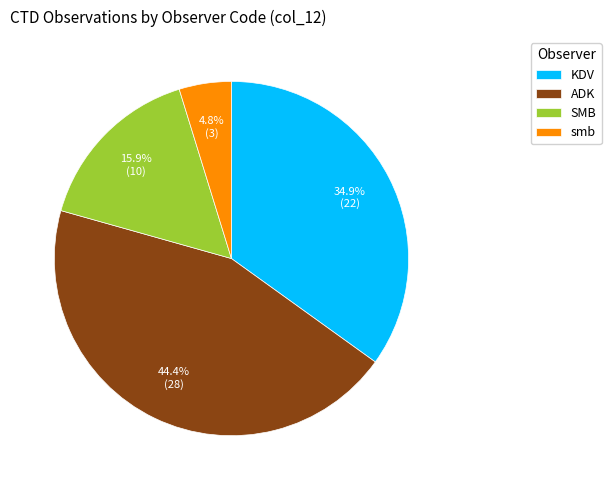

True or false: SMB accounts for 16% of the total.

True